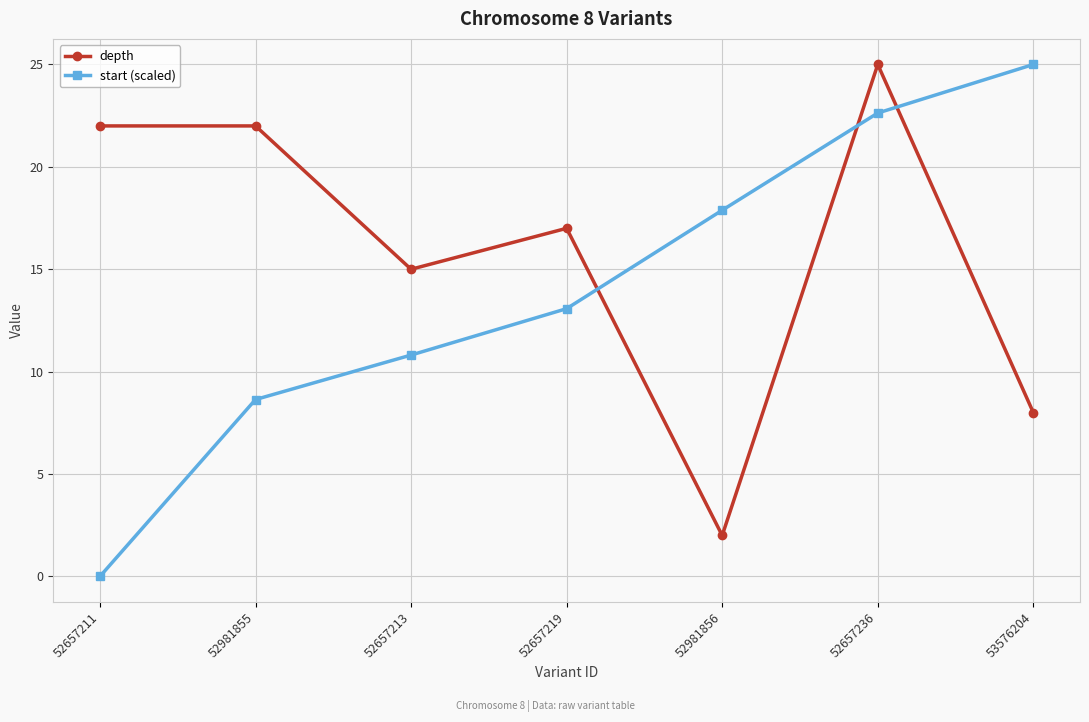

At 52981856, list the series in order from smallest to largest.

depth, start (scaled)